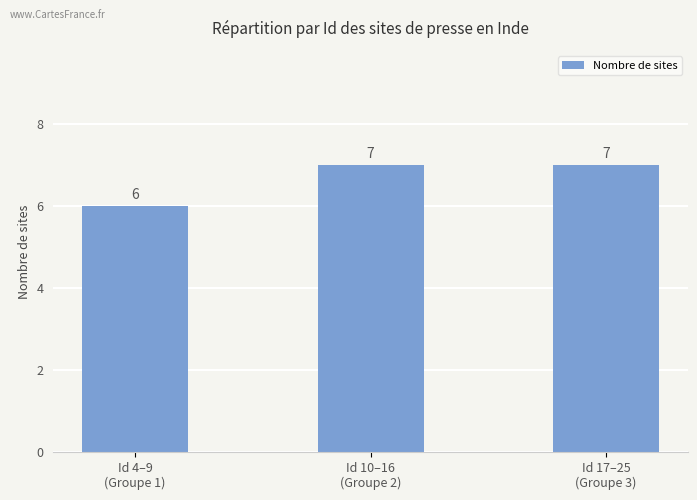

What is the value of the 3rd bar from the left?

7